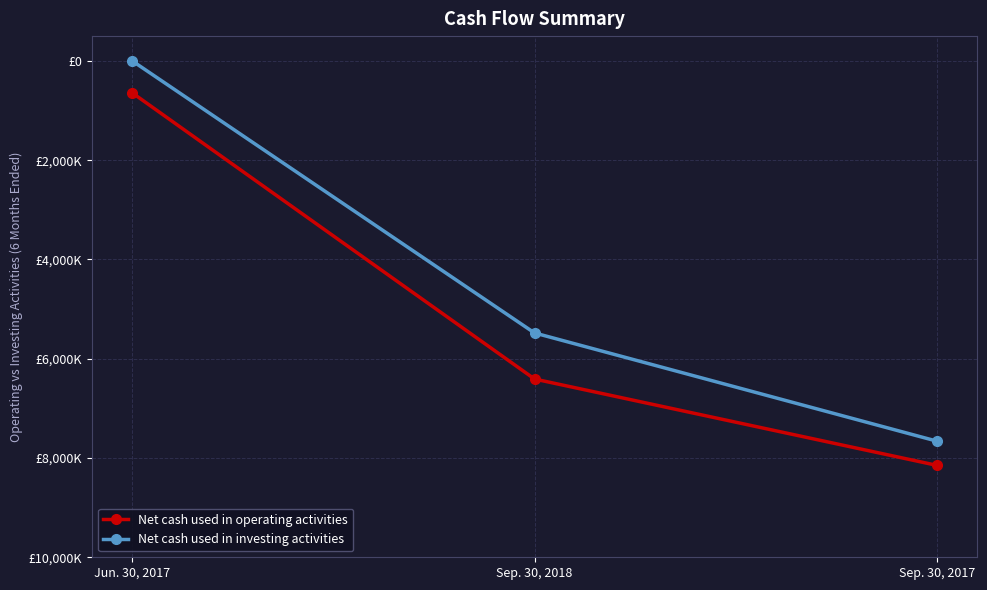

Does the chart have visible grid lines?

Yes